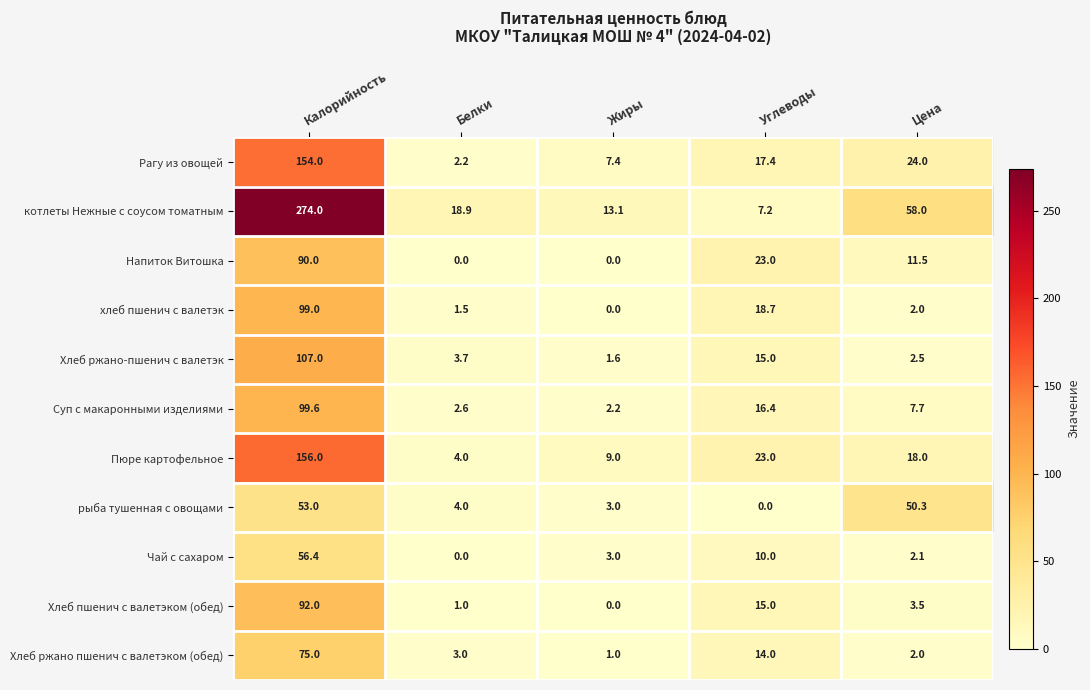

How many data points in Чай с сахаром are less than 3?

2